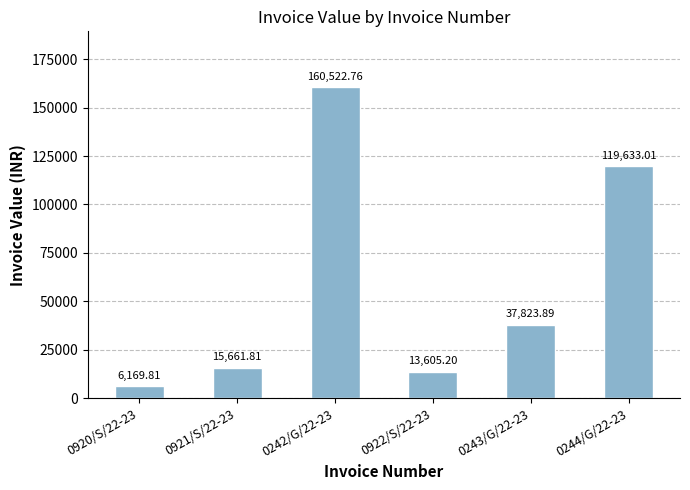

What is the minimum value shown in the chart?

6169.8